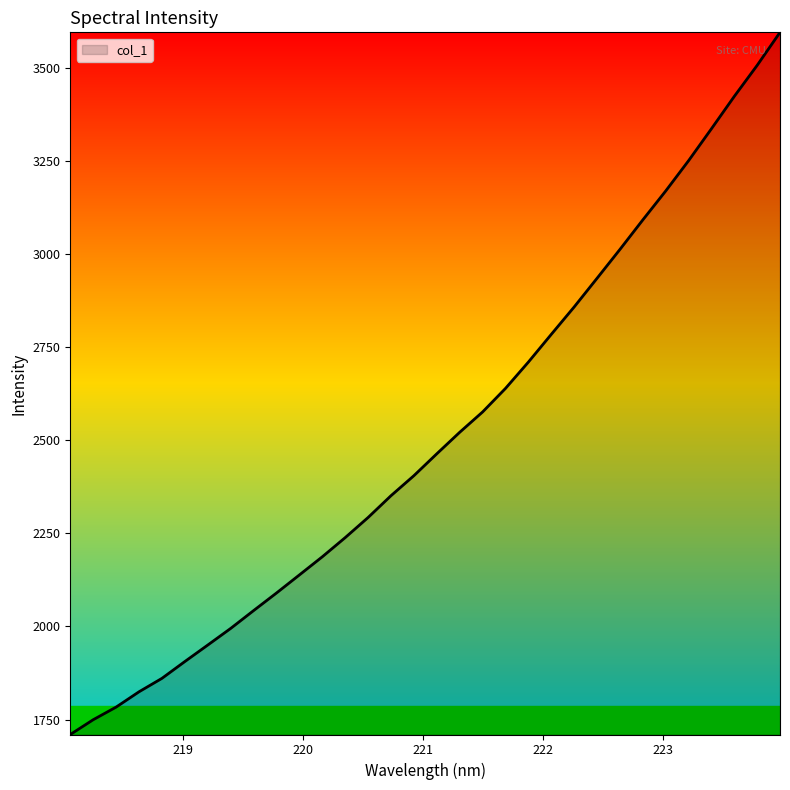

What is the maximum value shown in the chart?

3594.4